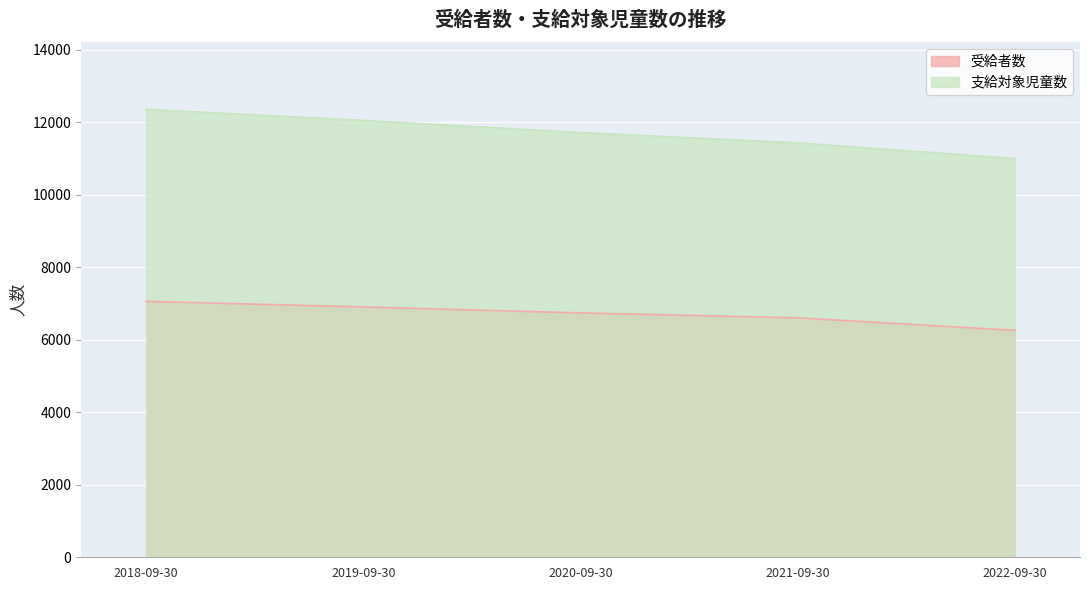

What are all the series names shown in the legend?

受給者数, 支給対象児童数